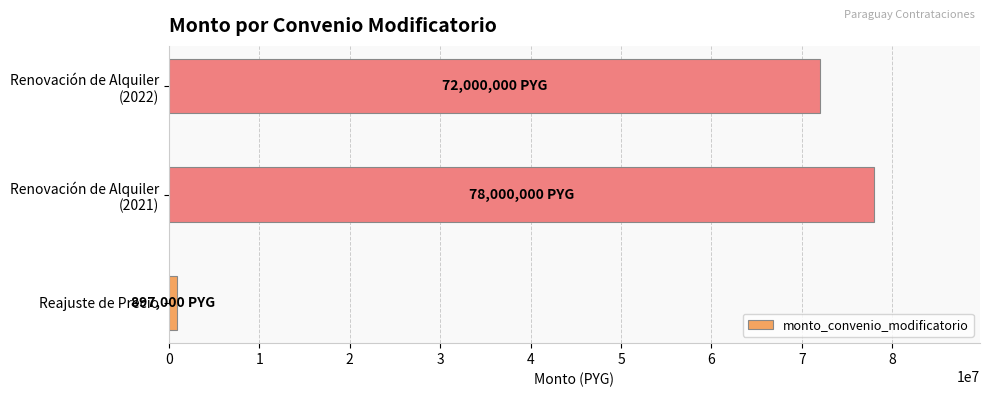

What is the difference between the maximum and second lowest values?

6000000